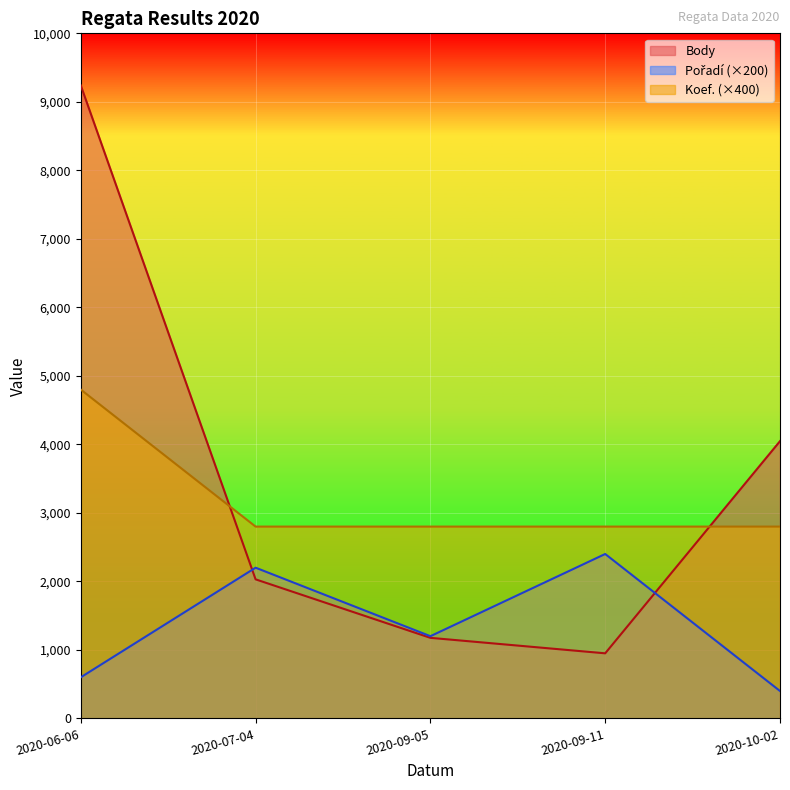

Reading left to right, extract all data points from this chart.

Body: 9240	2030	1176	950	4047
Pořadí: 600	2200	1200	2400	400
Koef.: 4800	2800	2800	2800	2800